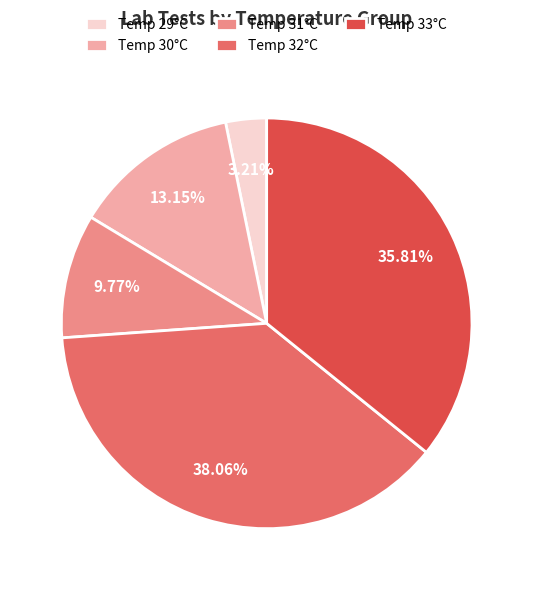

Is there any slice that represents more than half of the pie?

No